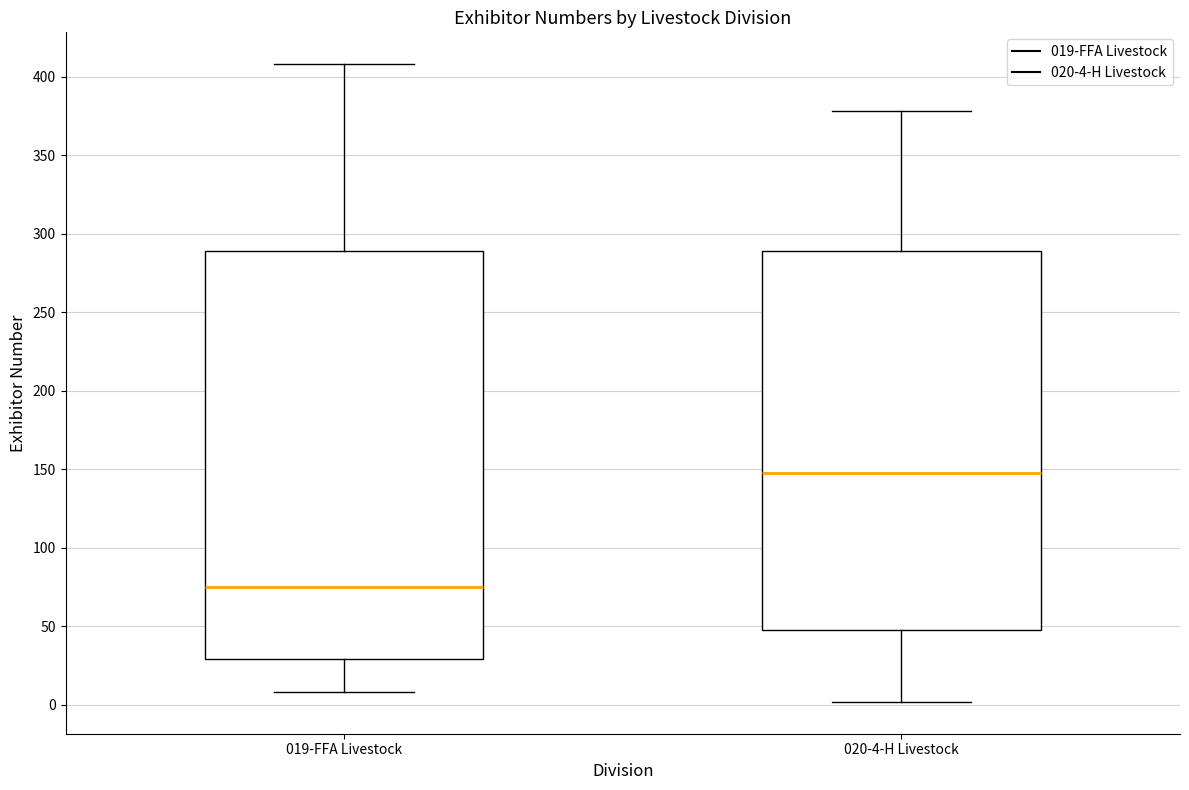

Reading left to right, transcribe this box plot: for each box, give where its median line is, the range the box spans, and where its two whiskers end, as read against the y-axis. The values are not printed on the chart, so give them approximately, as read against the axis.

019-FFA Livestock: median 75, box 30 to 290, whiskers 10 to 410
020-4-H Livestock: median 150, box 50 to 290, whiskers 0 to 380